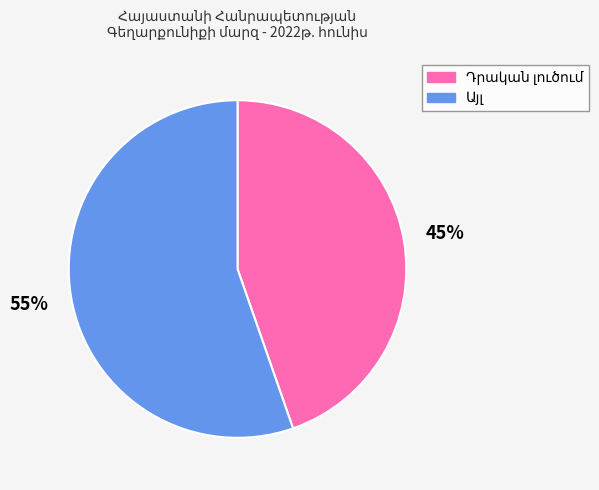

To the nearest percent, what is the average slice percentage?

50%